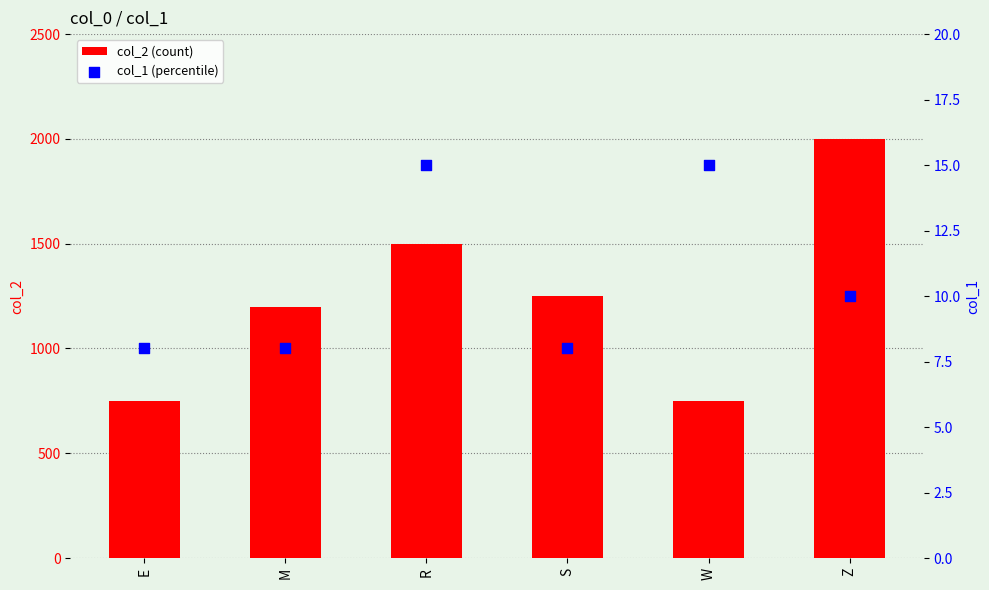

At how many categories does at least one series exceed 452?

6